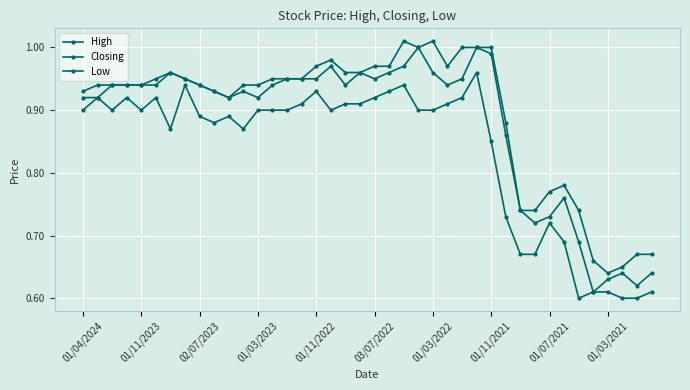

List the series in order of their peak value, highest first.

High, Closing, Low